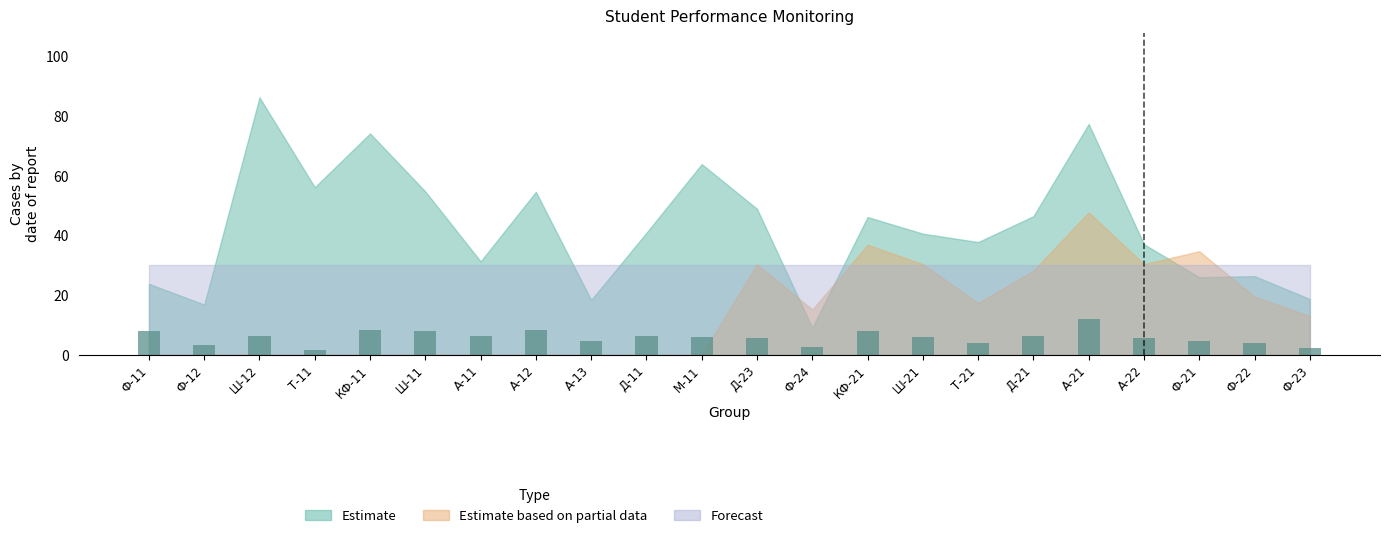

The chart shows a value of 10.5 at Д-11. True or false?

False